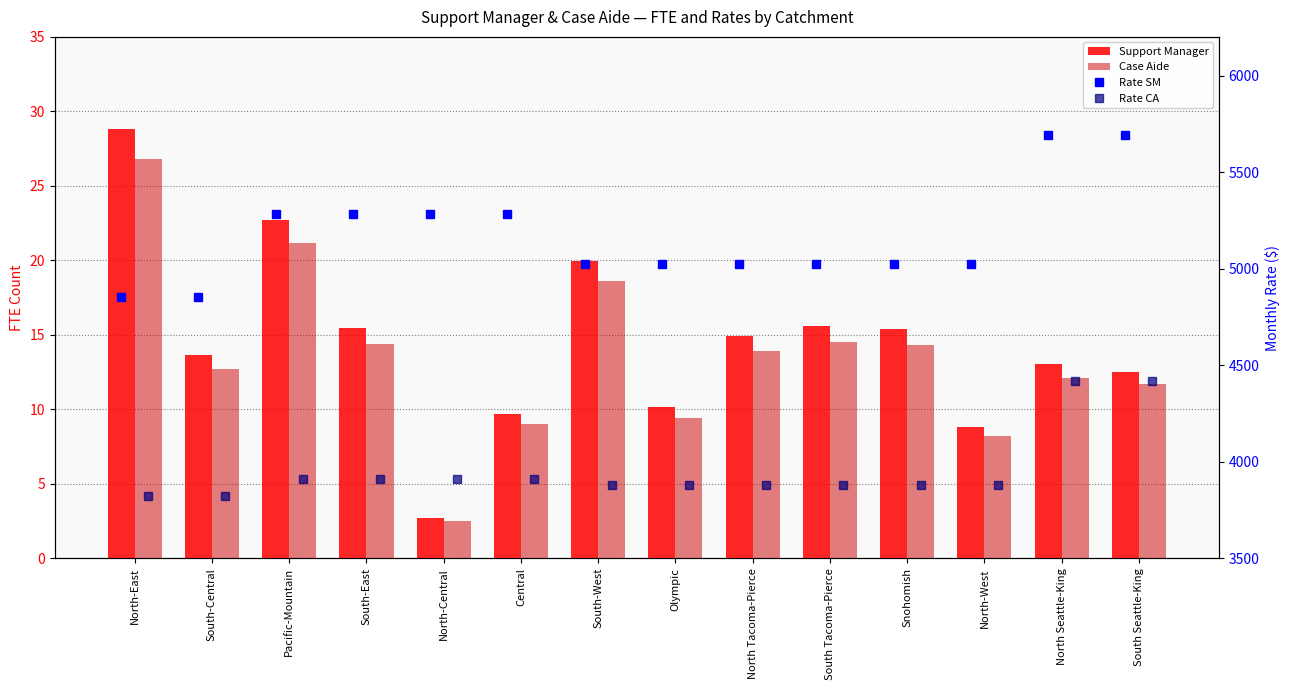

What is the smallest value displayed?

2.5